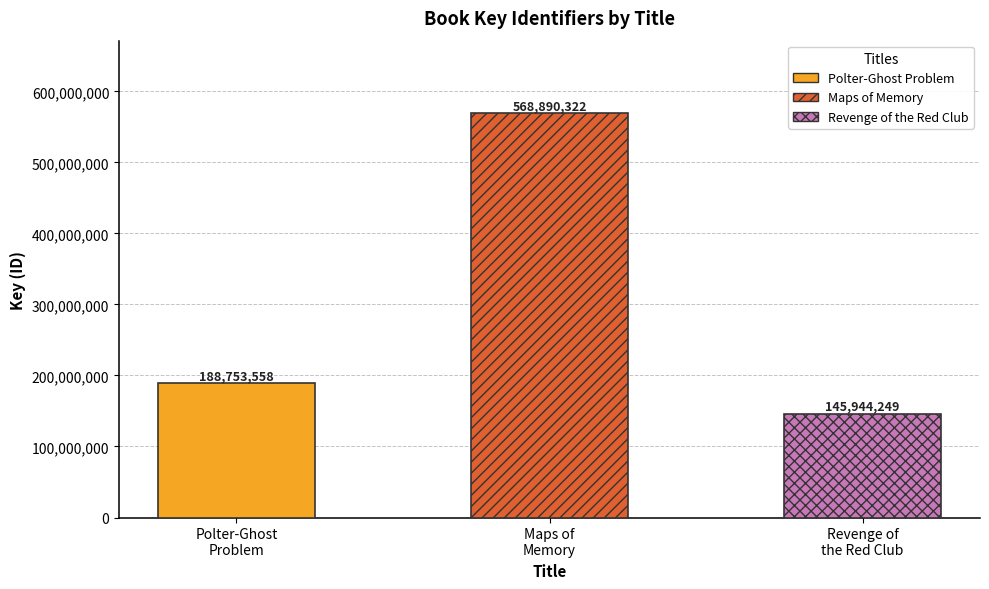

Between Revenge of the Red Club and Polter-Ghost Problem, which is larger?

Polter-Ghost Problem